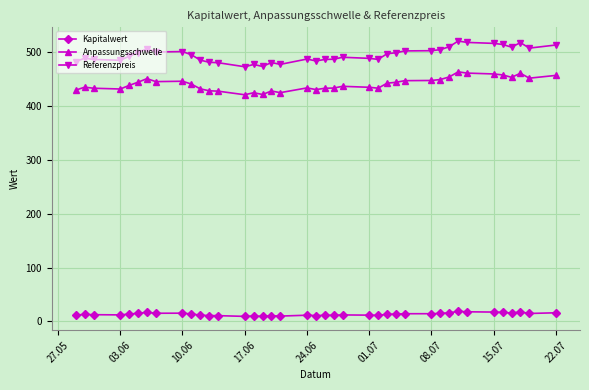

What is the minimum value shown in the chart?

9.2